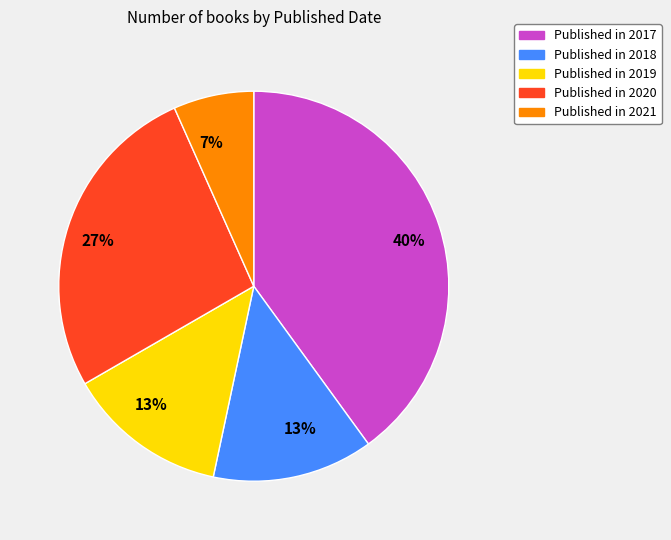

Is there any slice that represents more than half of the pie?

No